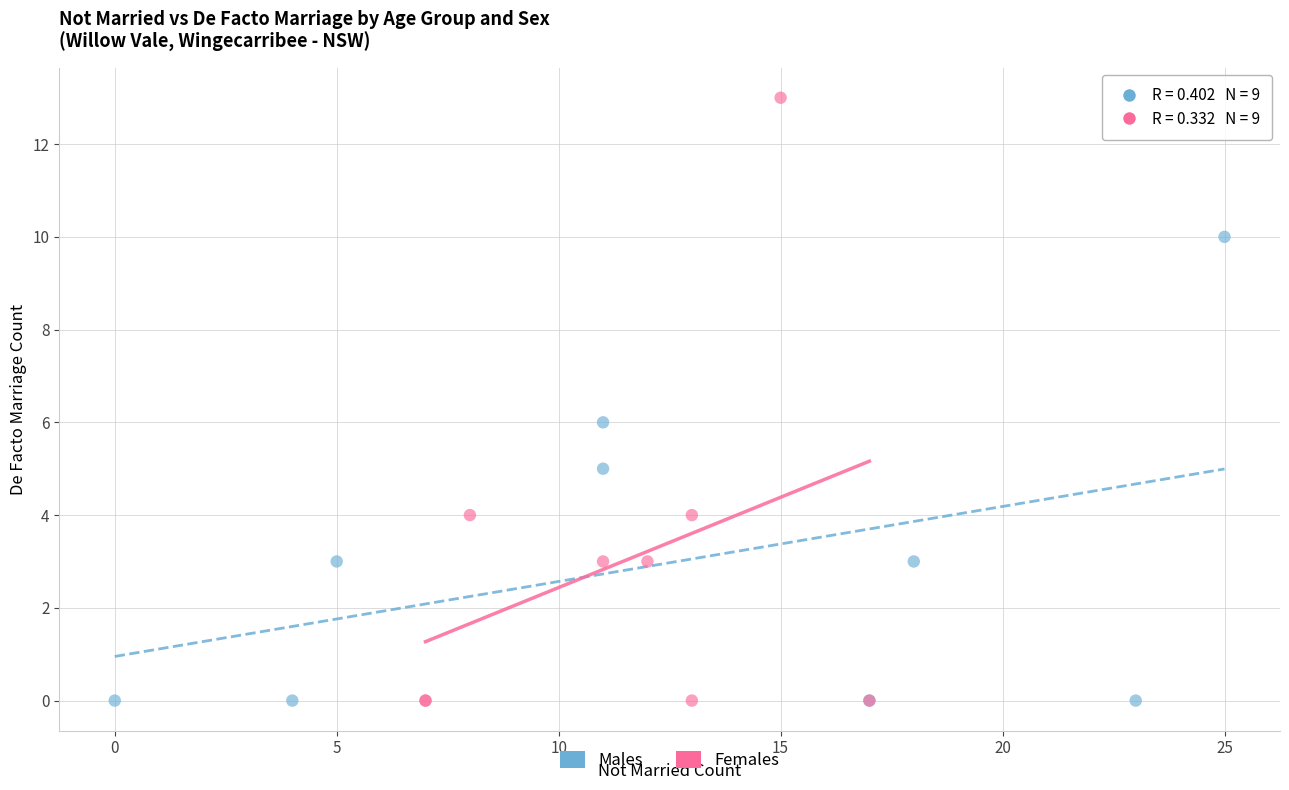

Which series contains the highest Y value?

Females